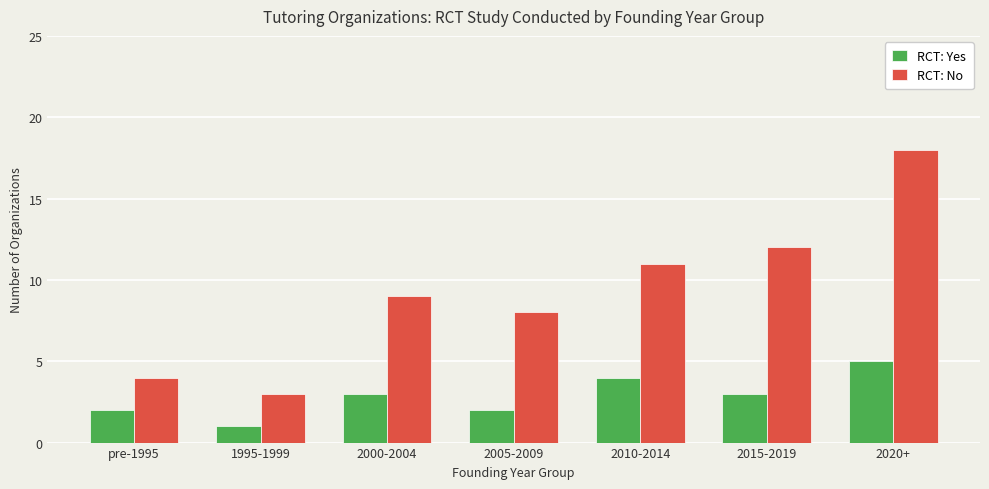

Read the RCT: Yes value at 2010-2014.

4